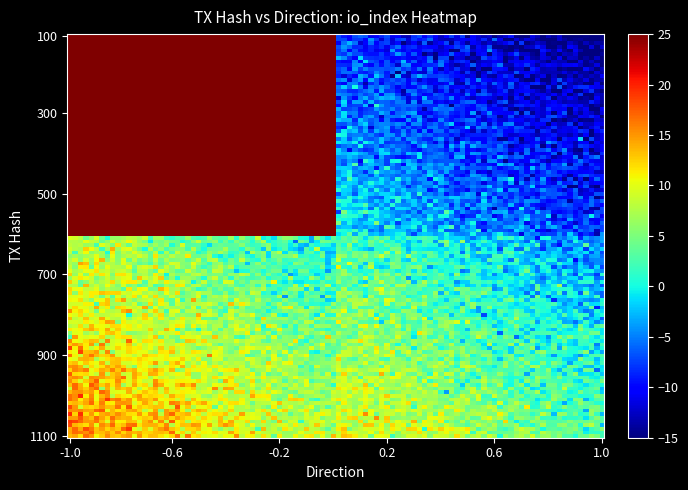

Which category has the highest value across all series?

io_index